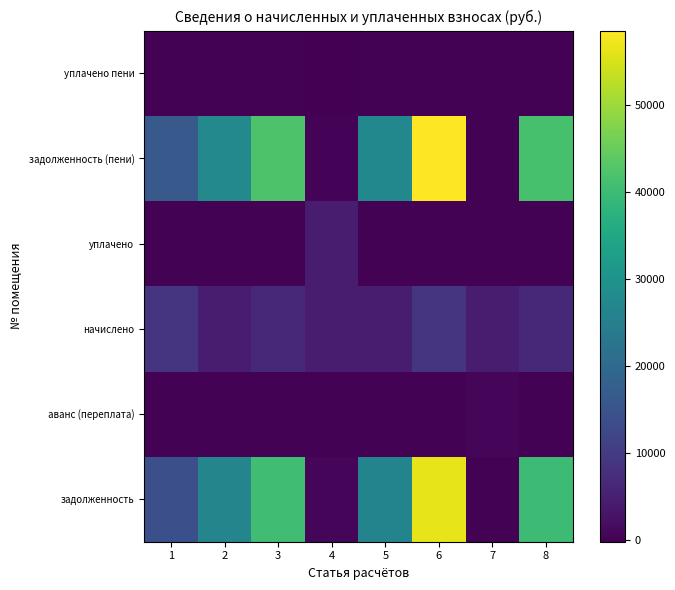

At which category is the sum across all series the highest?

6